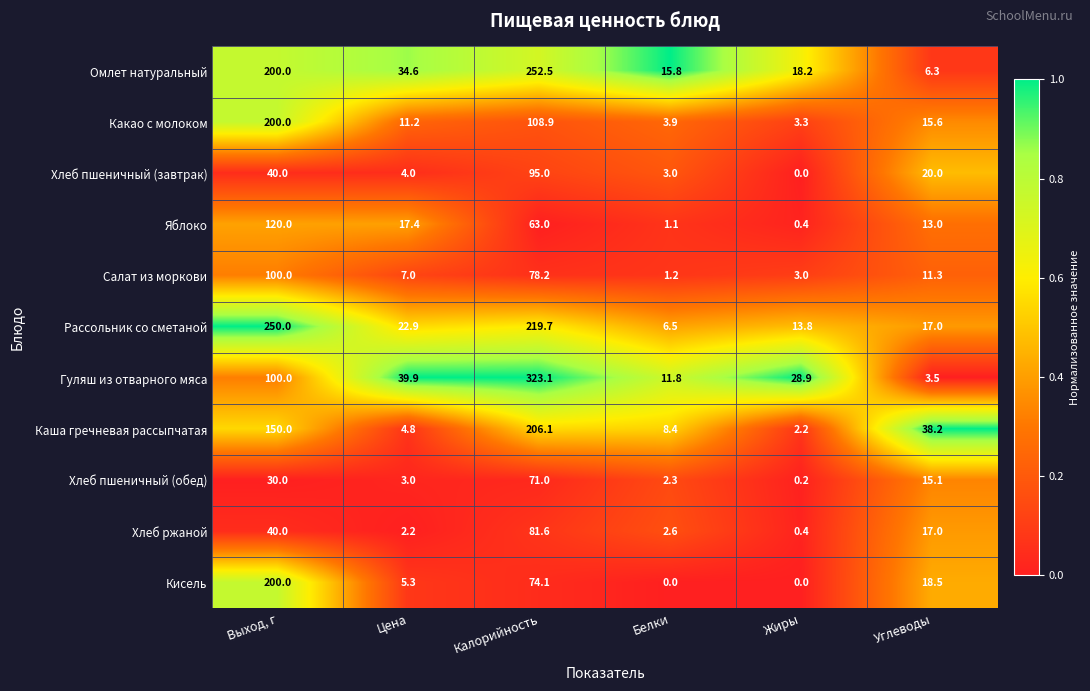

How many distinct data groups are displayed?

11